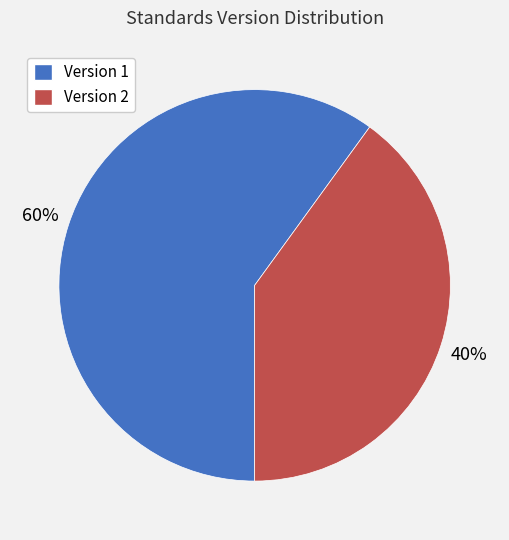

Which has a higher value, Version 2 or Version 1?

Version 1